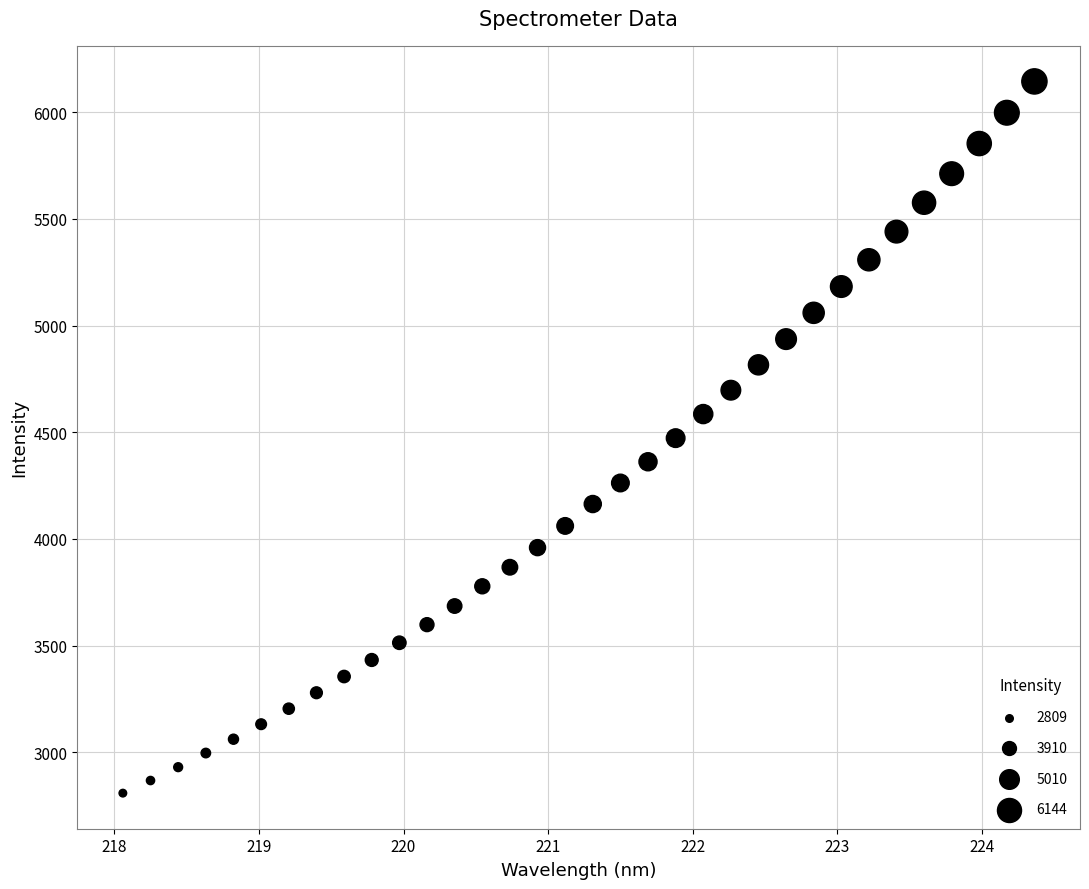

What is the range of X values (max minus min)?

6.3